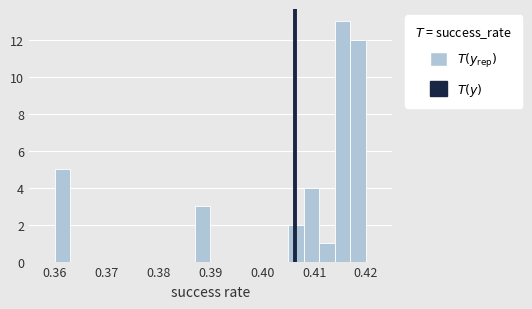

Read against the x-axis, roughly where is the centre of the tallest bar?

0.416